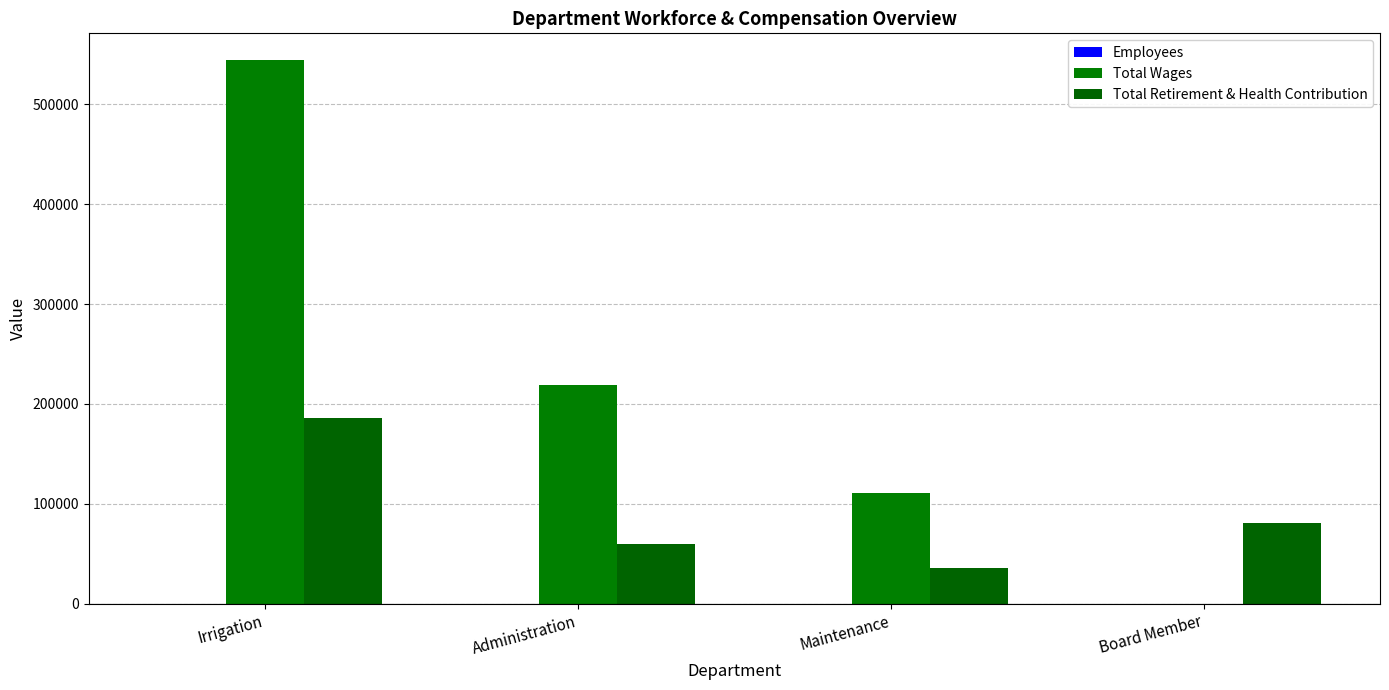

What is the difference between the maximum and minimum values in the Total Wages series?

543799